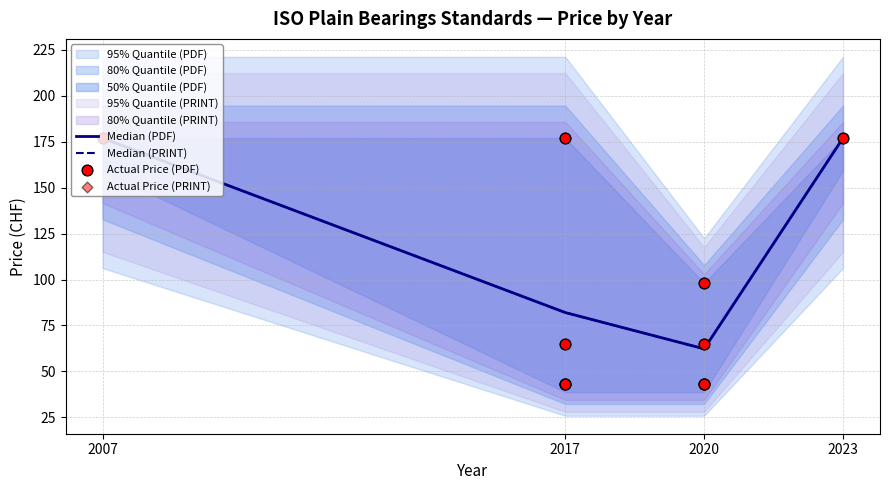

Which series has the widest spread of Y values?

Price (PDF)